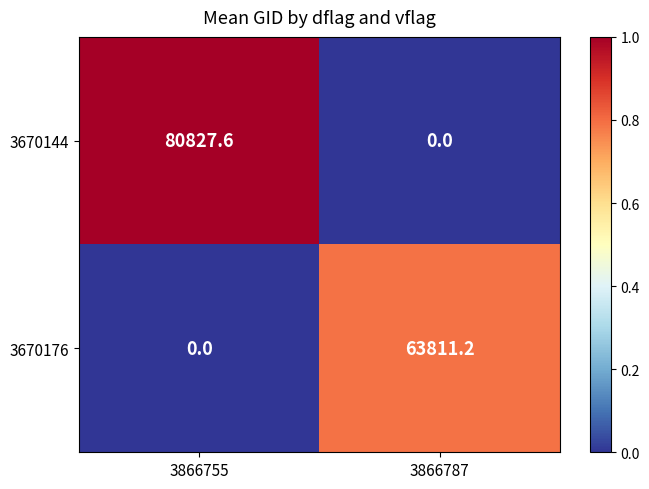

What is the difference between the 3670144 values at 3866755 and 3866787?

80827.6